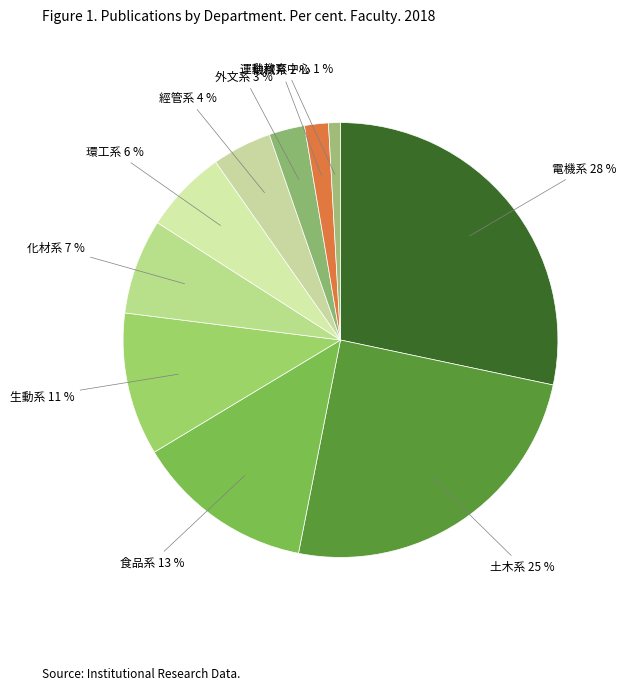

What is the smallest slice in the pie chart?

運動教育中心